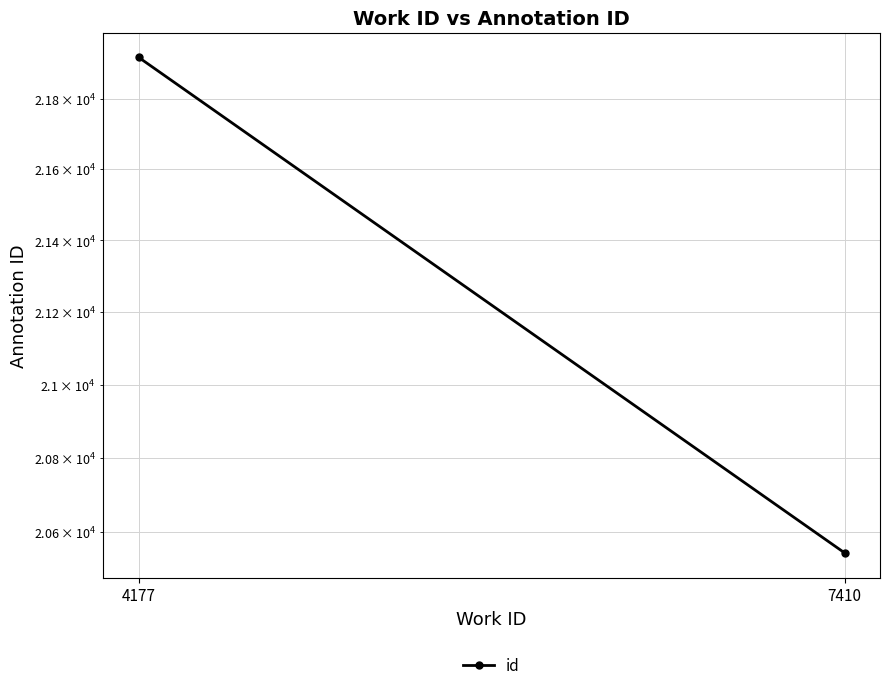

What is the value of the 1st point from the left?

20543